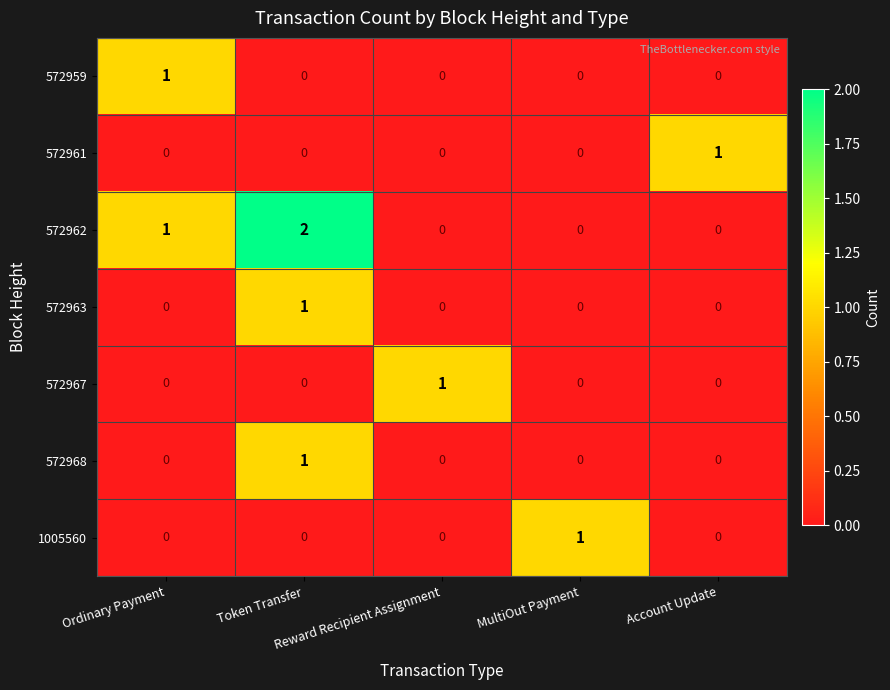

How many data points does each series have?

5